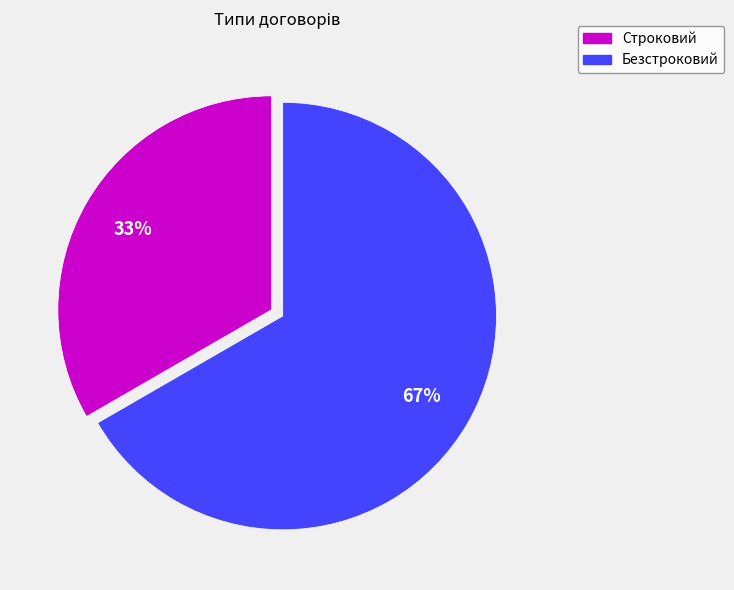

What is the smallest slice in the pie chart?

Строковий